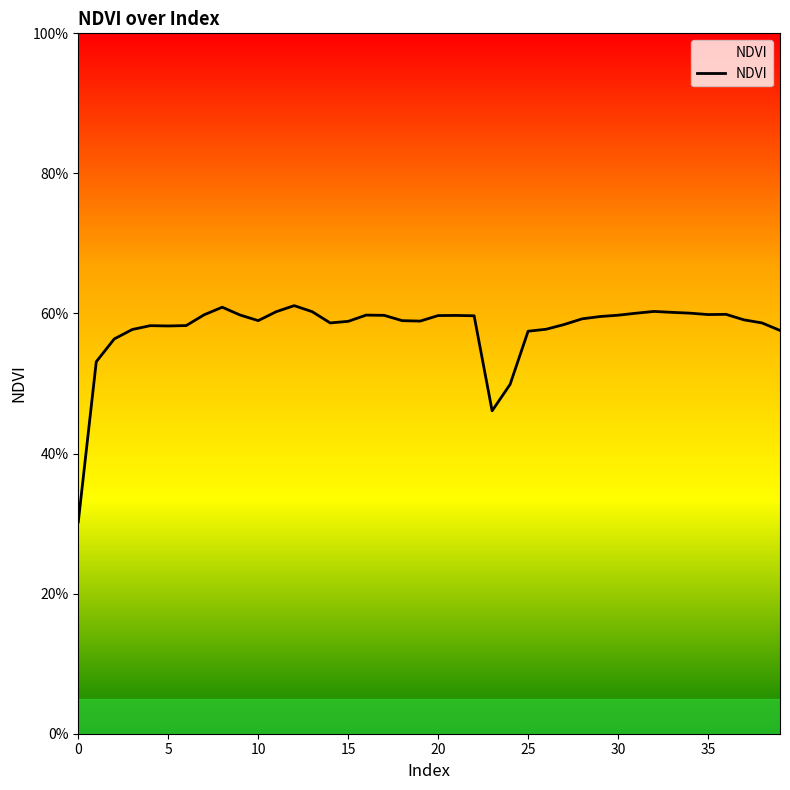

Which label corresponds to the largest value in the chart?

12